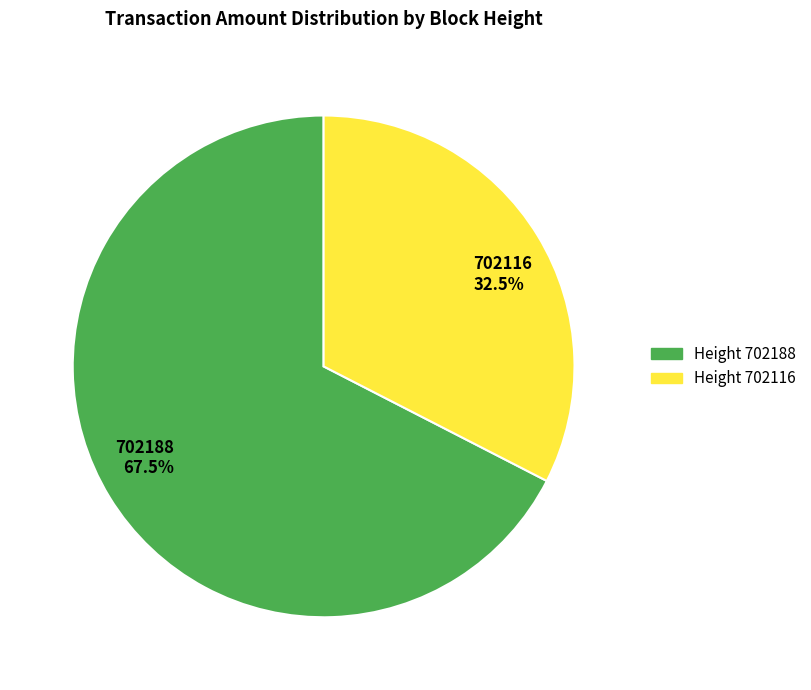

Do Height 702188 and Height 702116 together represent more than half of the pie?

Yes